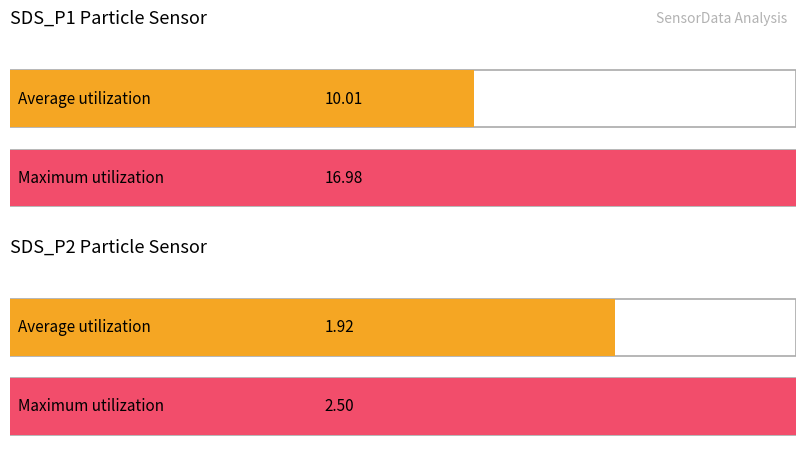

Are the bars grouped side by side (vs. stacked)?

Yes